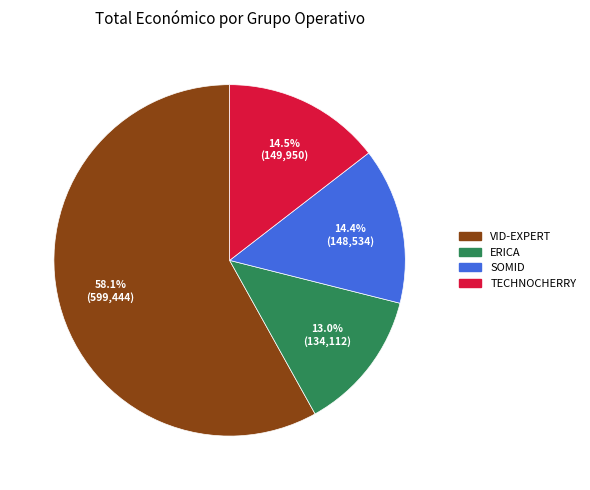

Which category has the smallest portion of the pie?

ERICA